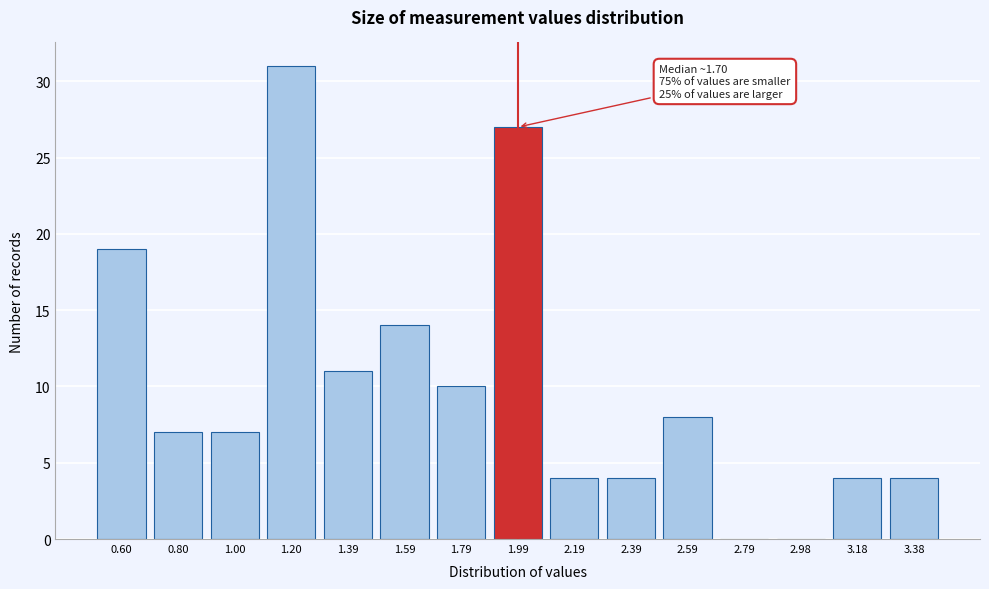

Reading left to right, list all the values displayed in this chart.

0.60=19	0.80=7	1.00=7	1.20=31	1.39=11	1.59=14	1.79=10	1.99=27	2.19=4	2.39=4	2.59=8	2.79=0	2.98=0	3.18=4	3.38=4